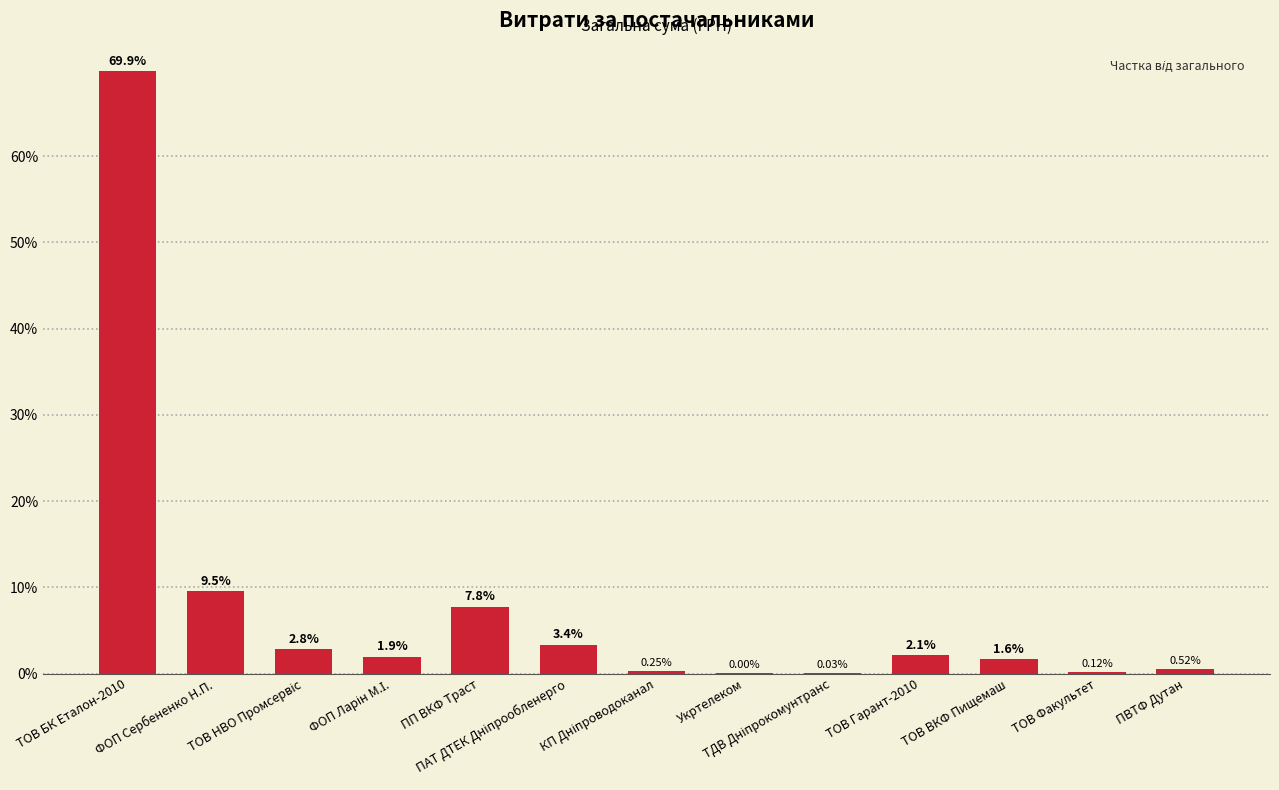

The value at ФОП Ларін М.І. is 1.9. True or false?

True